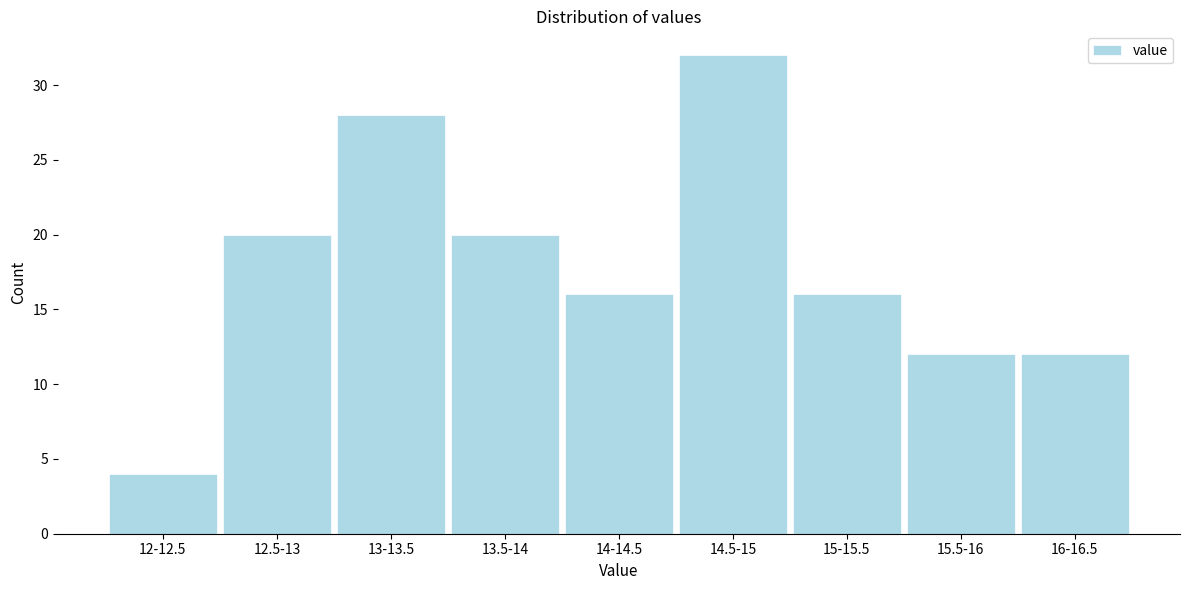

Reading right to left, what are all the values shown in this chart?

16-16.5=12	15.5-16=12	15-15.5=16	14.5-15=32	14-14.5=16	13.5-14=20	13-13.5=28	12.5-13=20	12-12.5=4